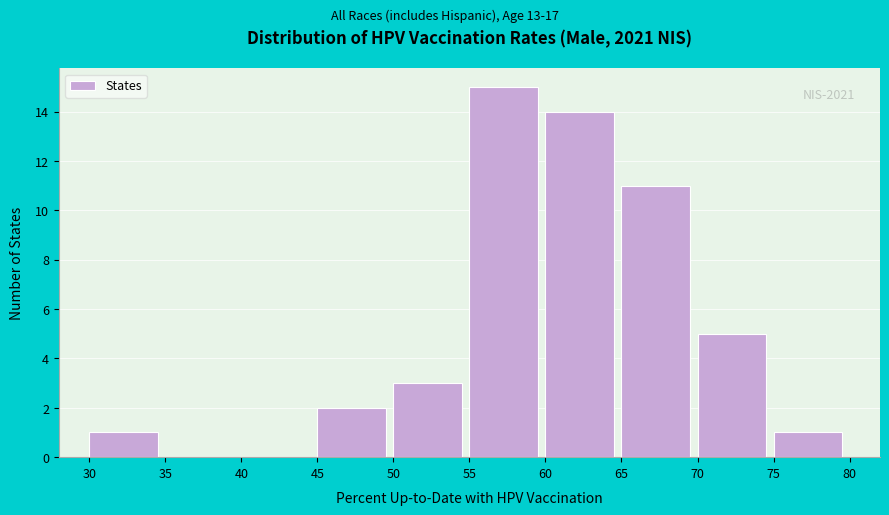

Over which range of the x-axis is the bar tallest?

55 to 60